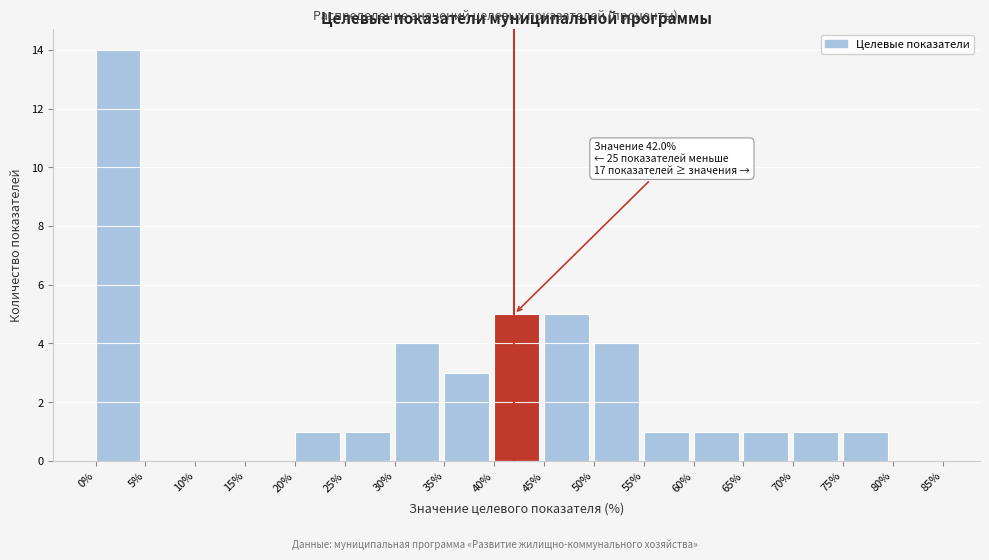

Over which range of the x-axis is the bar tallest?

0% to 5%